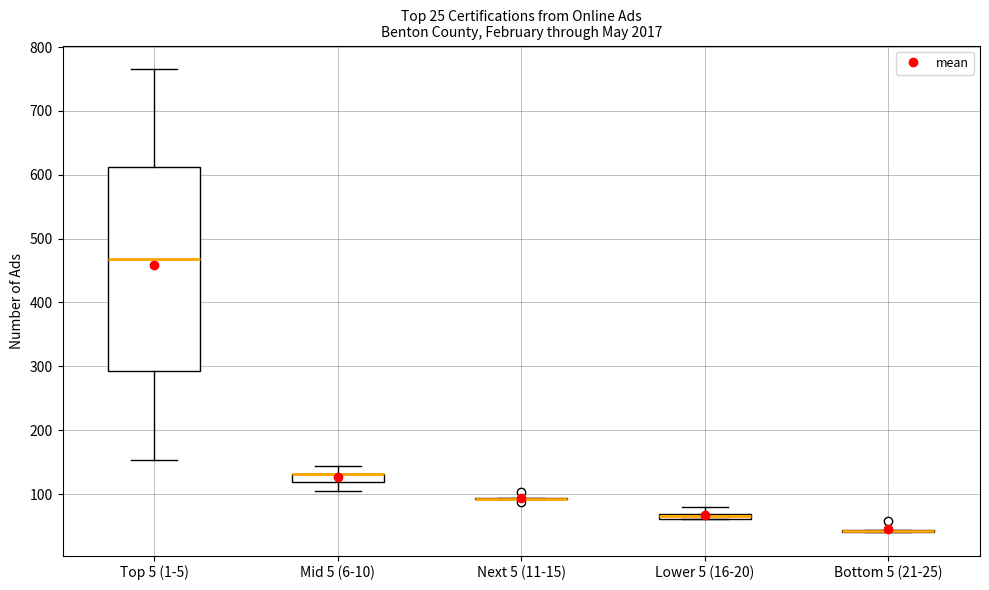

Comparing the boxes themselves (not the whiskers), which one is the tallest?

Top 5 (1-5)